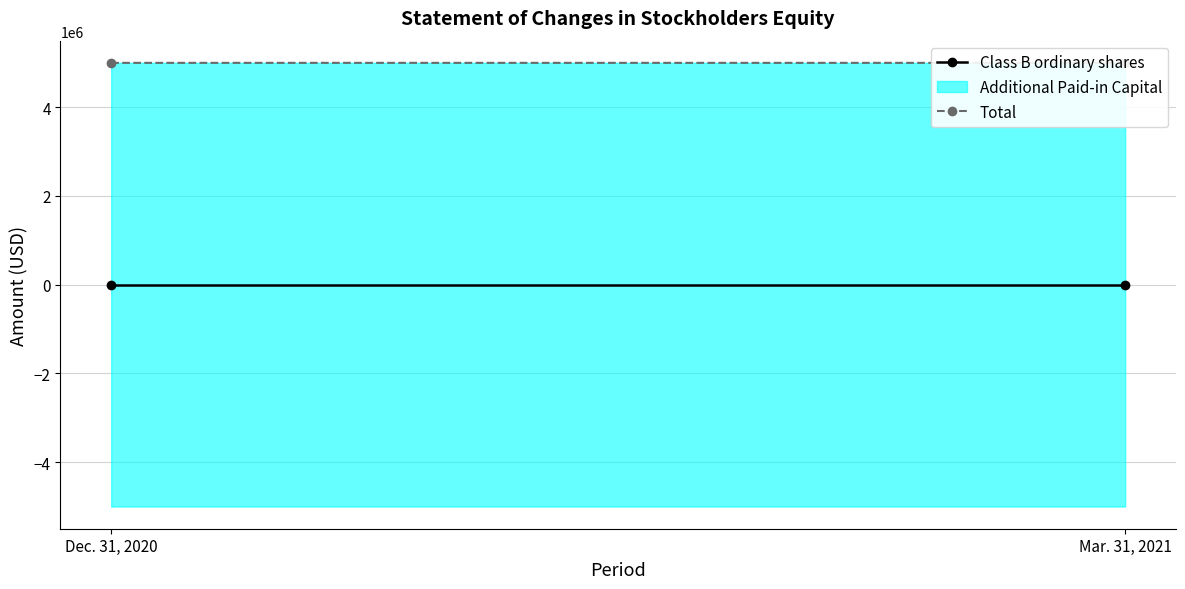

What position from the right is Dec. 31, 2020?

2